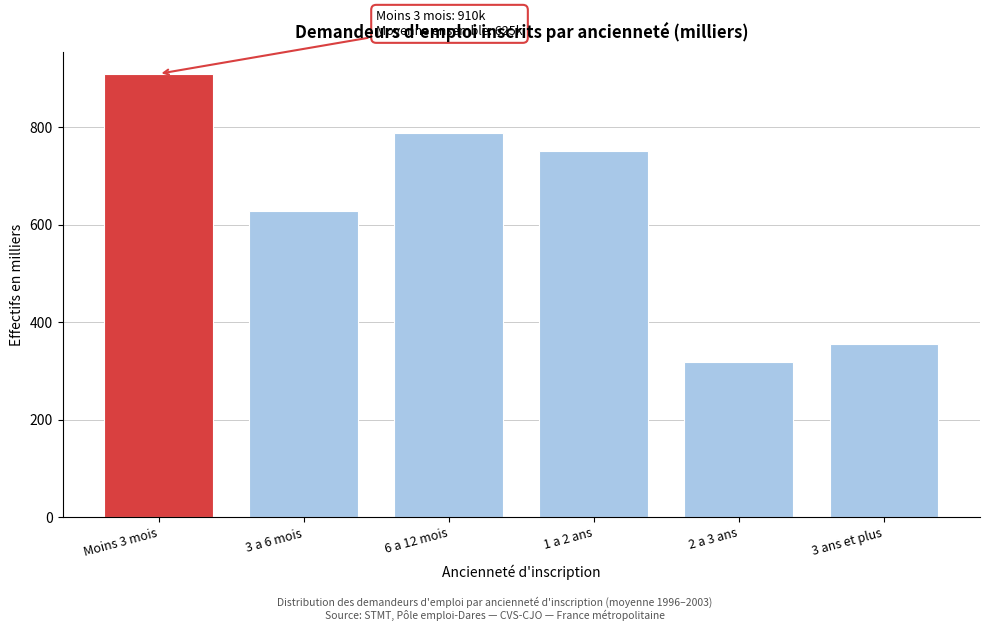

Reading left to right, what are all the values shown in this chart?

Moins 3 mois=910.0	3 a 6 mois=628.1	6 a 12 mois=788.8	1 a 2 ans=751.1	2 a 3 ans=318.2	3 ans et plus=355.3